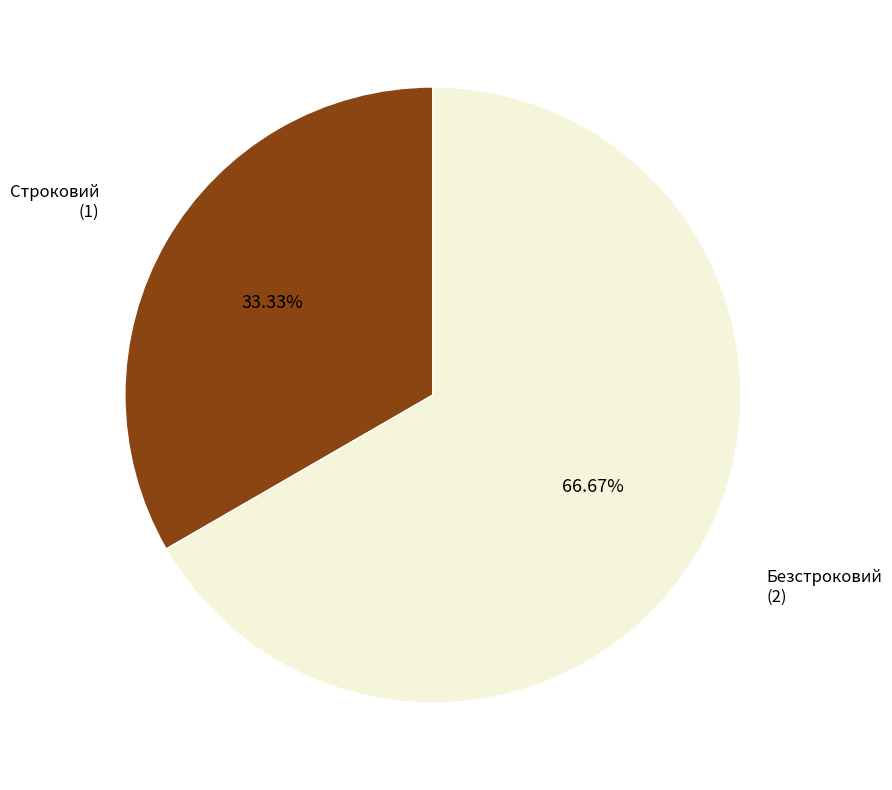

Do Строковий and Безстроковий together represent more than half of the pie?

Yes